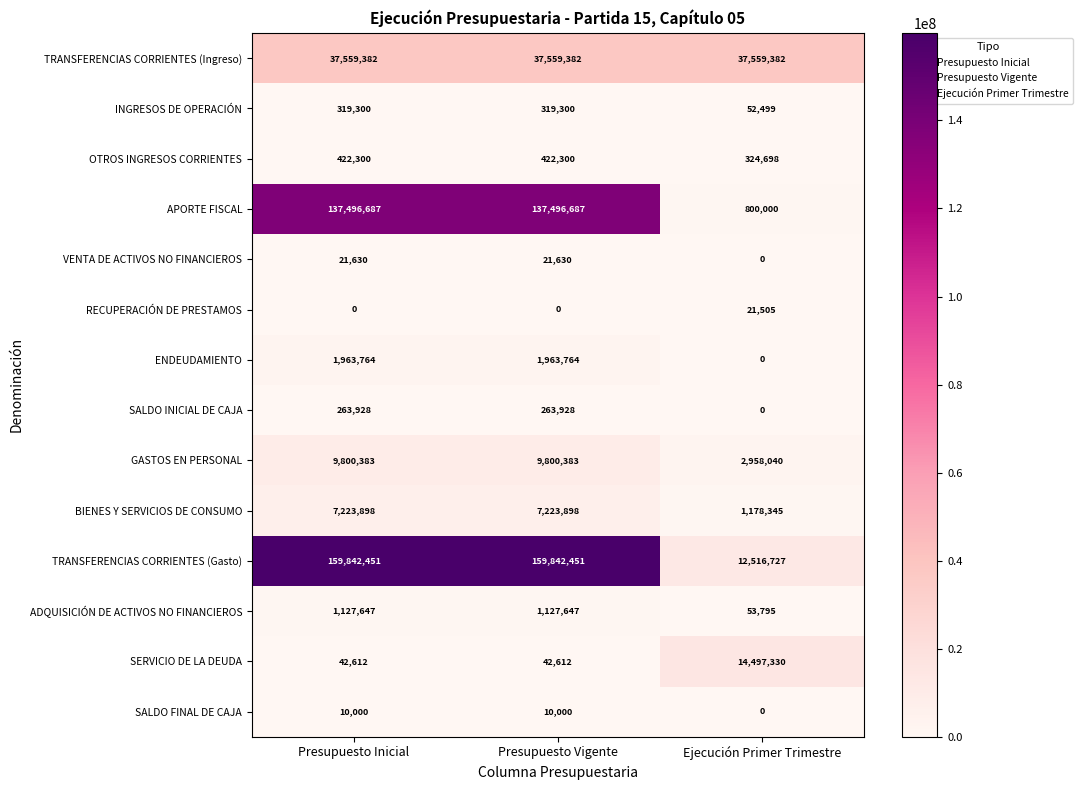

What is the maximum value shown in the chart?

159842451